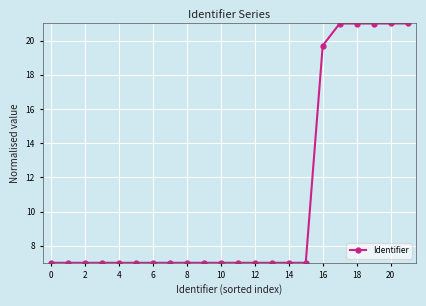

What is the smallest value displayed?

7.0